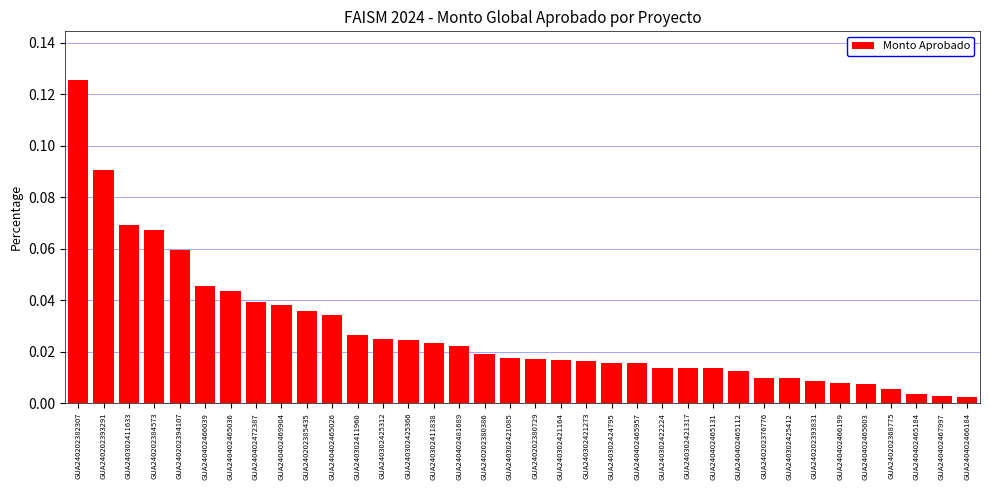

What is the label of the 23rd bar from the right?

GUA240302425366